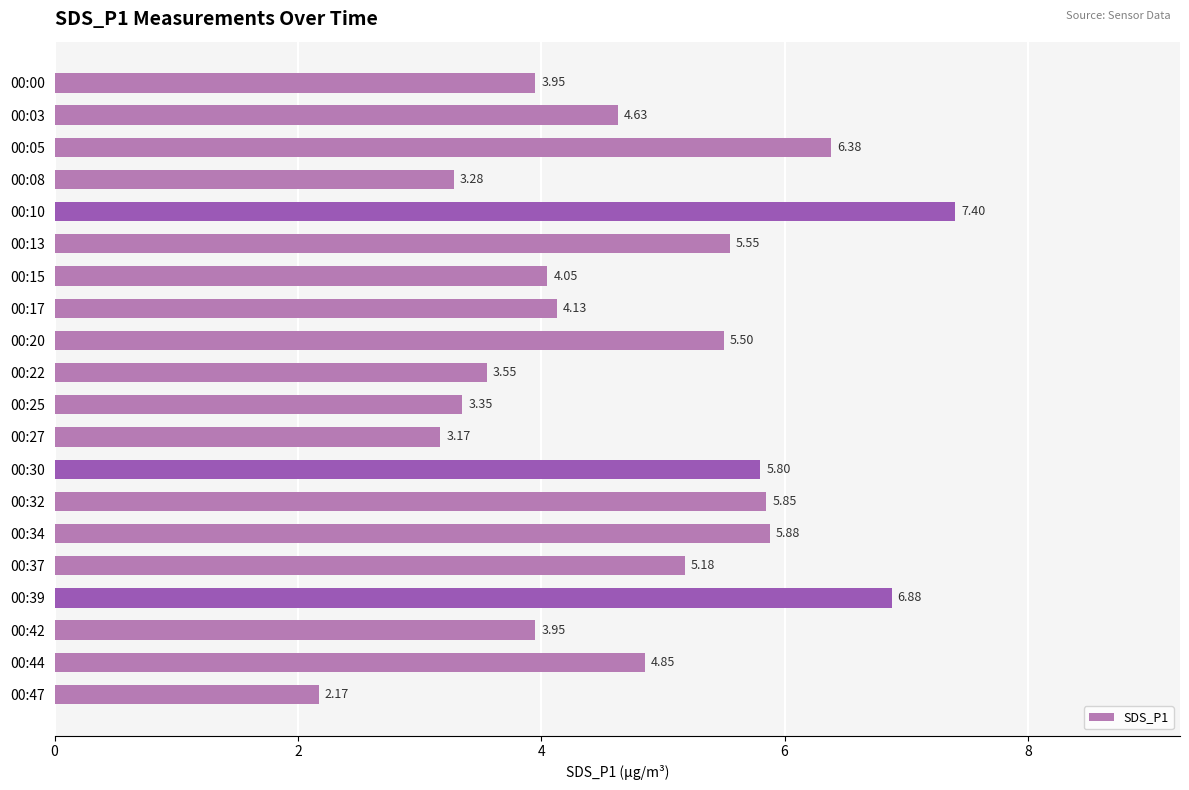

What is the ratio of the value at 00:13 to the value at 00:00?

1.4